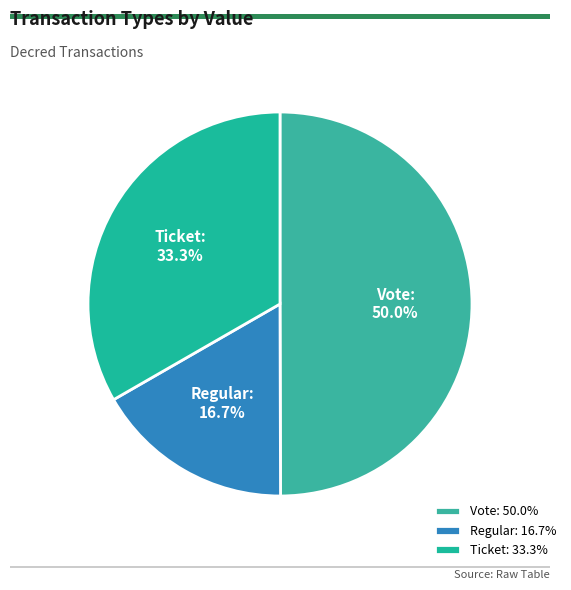

Is it true that Vote is 29% of the pie?

False